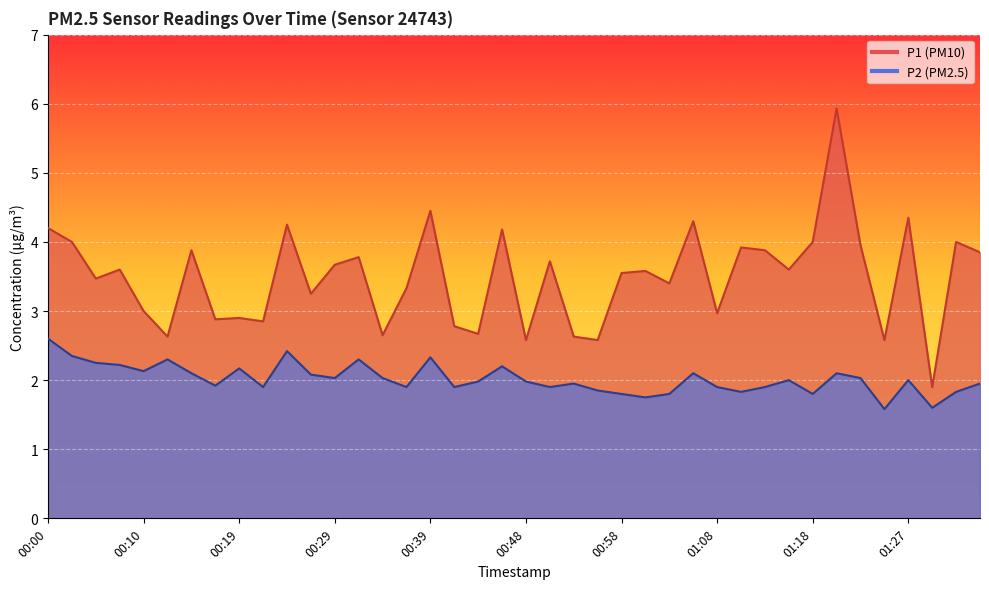

What is the label of the 32nd point from the right?

00:19